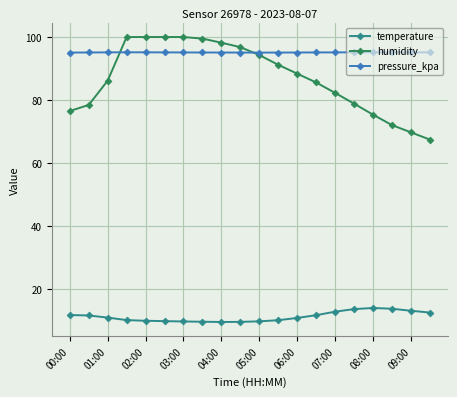

What are all the series names shown in the legend?

temperature, humidity, pressure_kpa